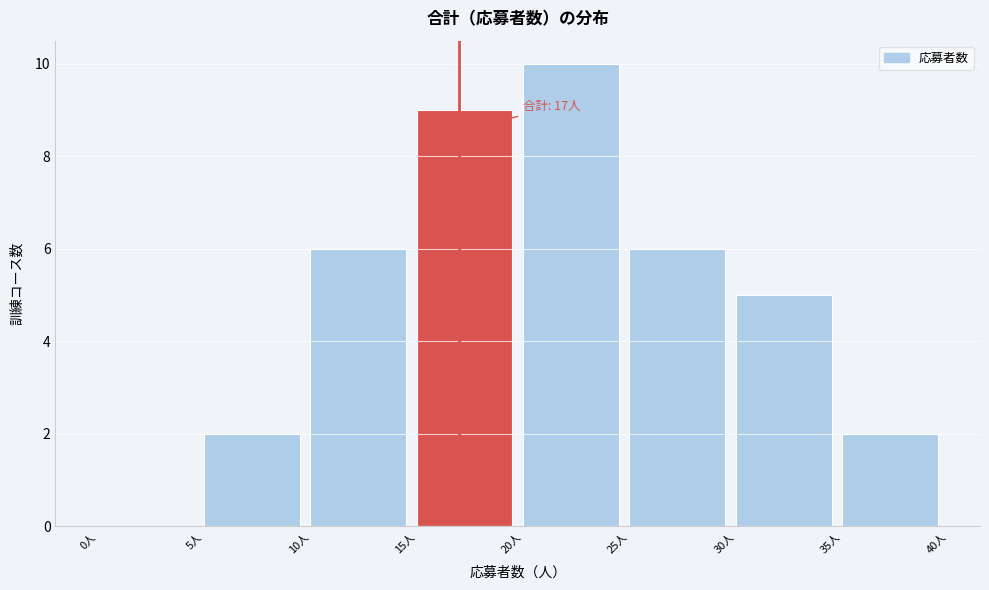

Over which range of the x-axis is the bar tallest?

20 to 25